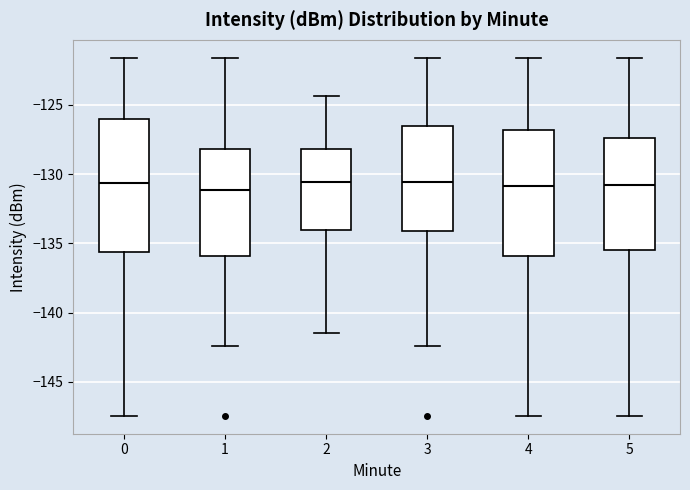

Reading left to right, transcribe this box plot: for each box, give where its median line is, the range the box spans, and where its two whiskers end, as read against the y-axis. The values are not printed on the chart, so give them approximately, as read against the axis.

0: median -130.5, box -135.5 to -126.0, whiskers -147.5 to -121.5
1: median -131.0, box -136.0 to -128.0, whiskers -142.5 to -121.5
2: median -130.5, box -134.0 to -128.0, whiskers -141.5 to -124.5
3: median -130.5, box -134.0 to -126.5, whiskers -142.5 to -121.5
4: median -131.0, box -136.0 to -127.0, whiskers -147.5 to -121.5
5: median -131.0, box -135.5 to -127.5, whiskers -147.5 to -121.5